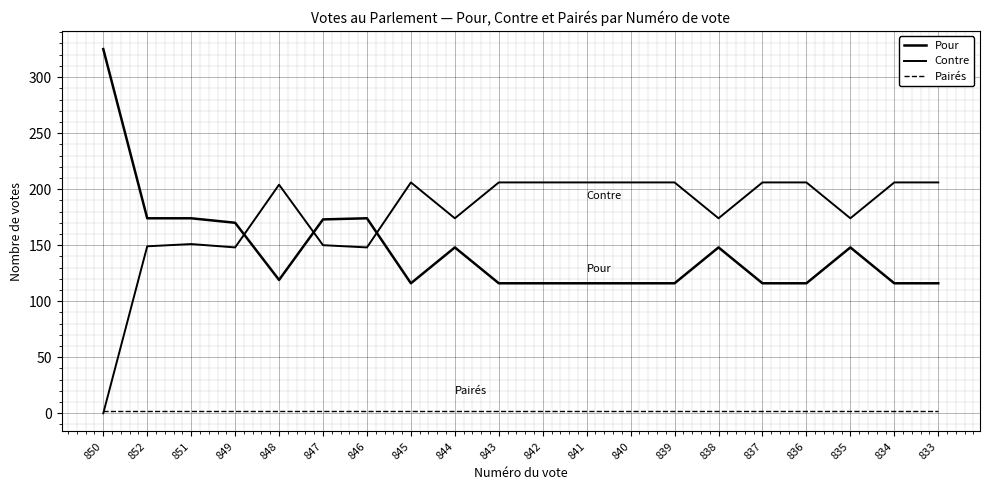

Does the chart display data point markers on the line(s)?

No